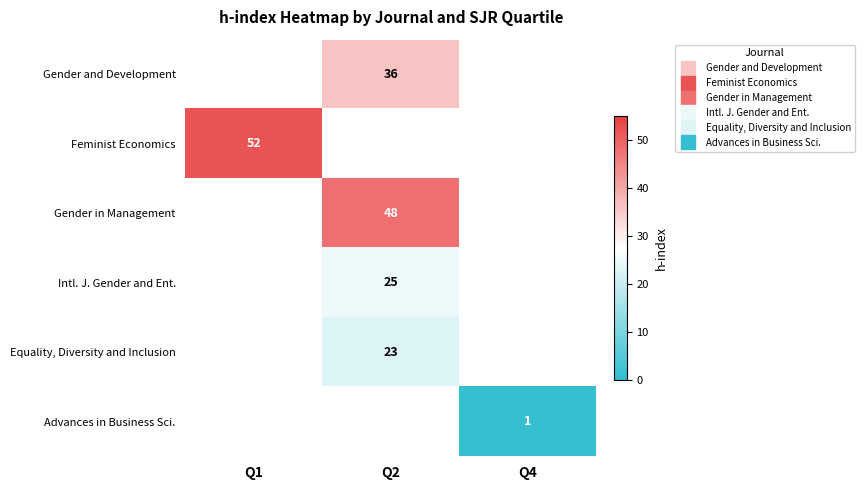

How many categories are shown in the chart?

3